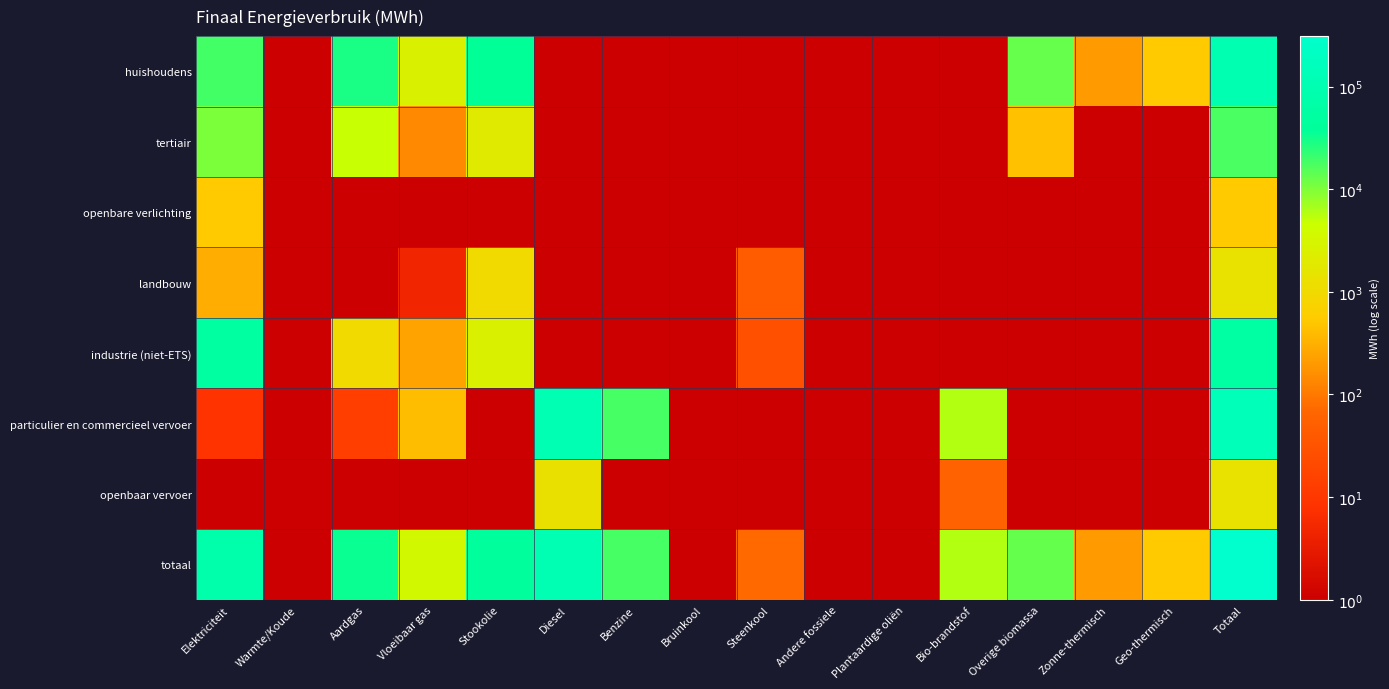

At which category is the sum across all series the highest?

Totaal